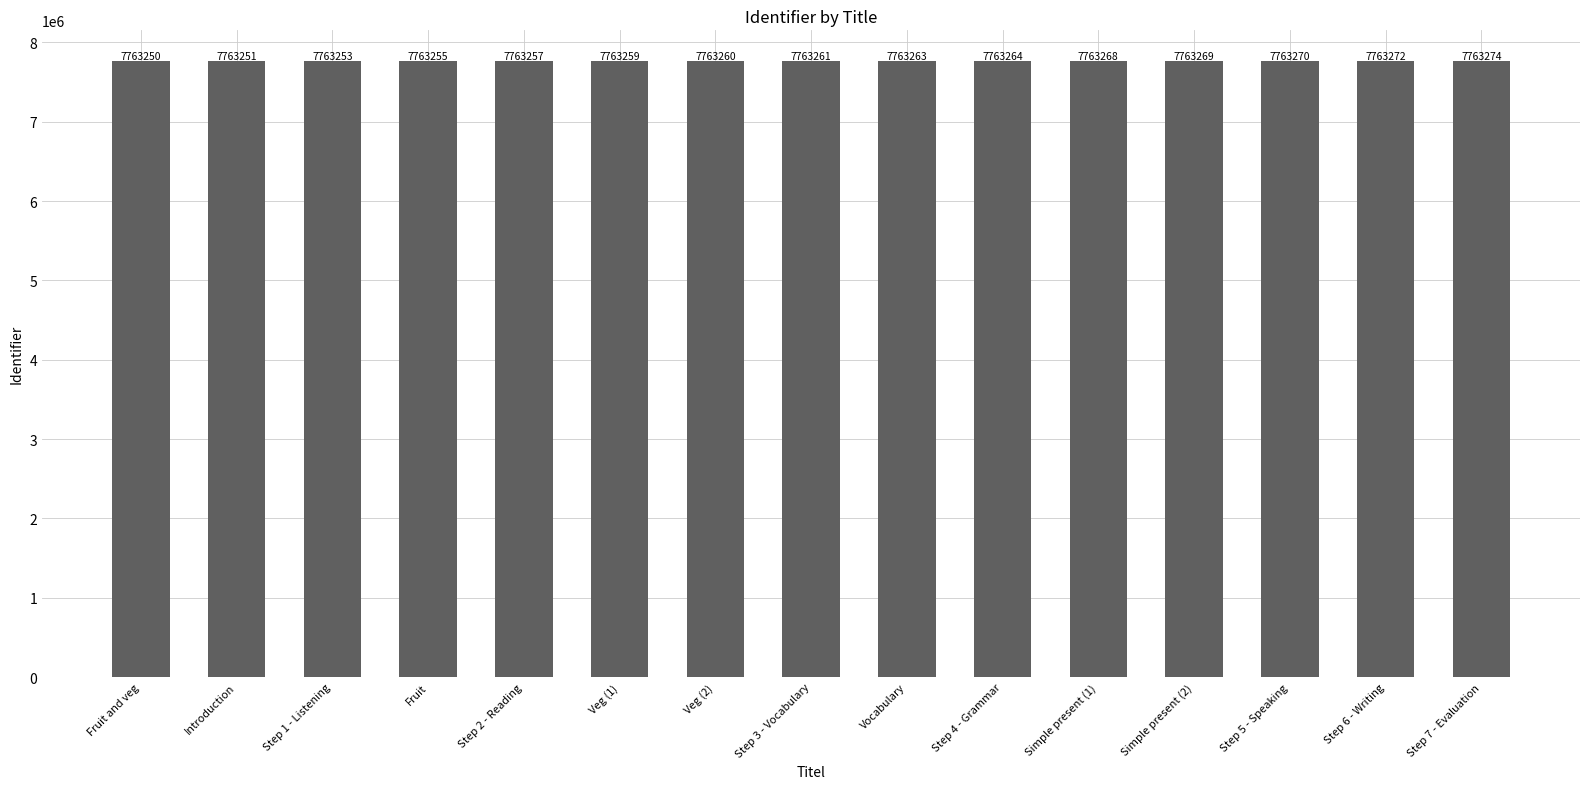

How many bars are there in total?

15